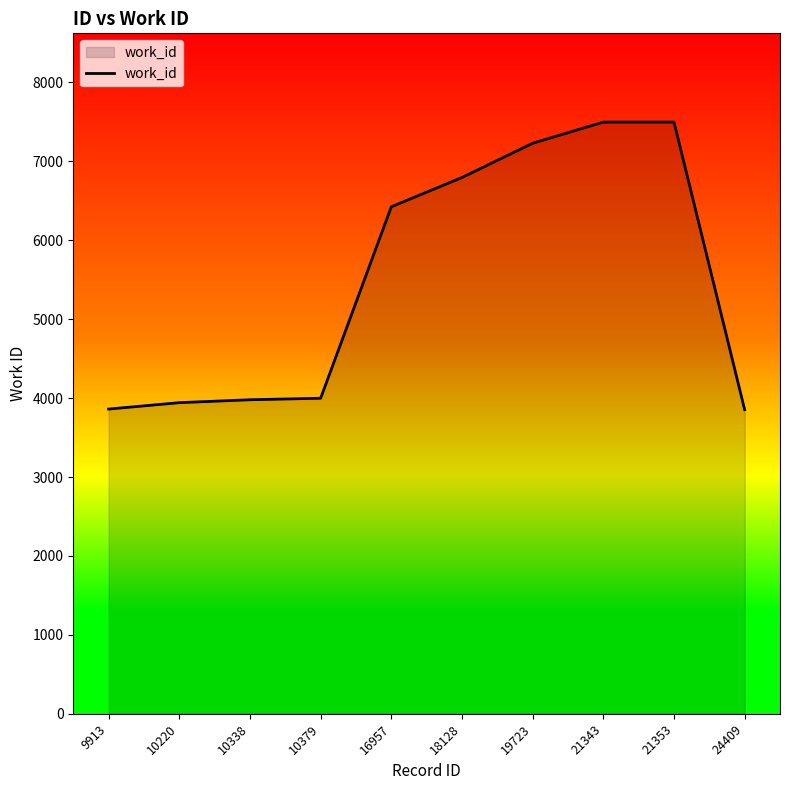

Read the value at 21353, to the nearest 10.

7500